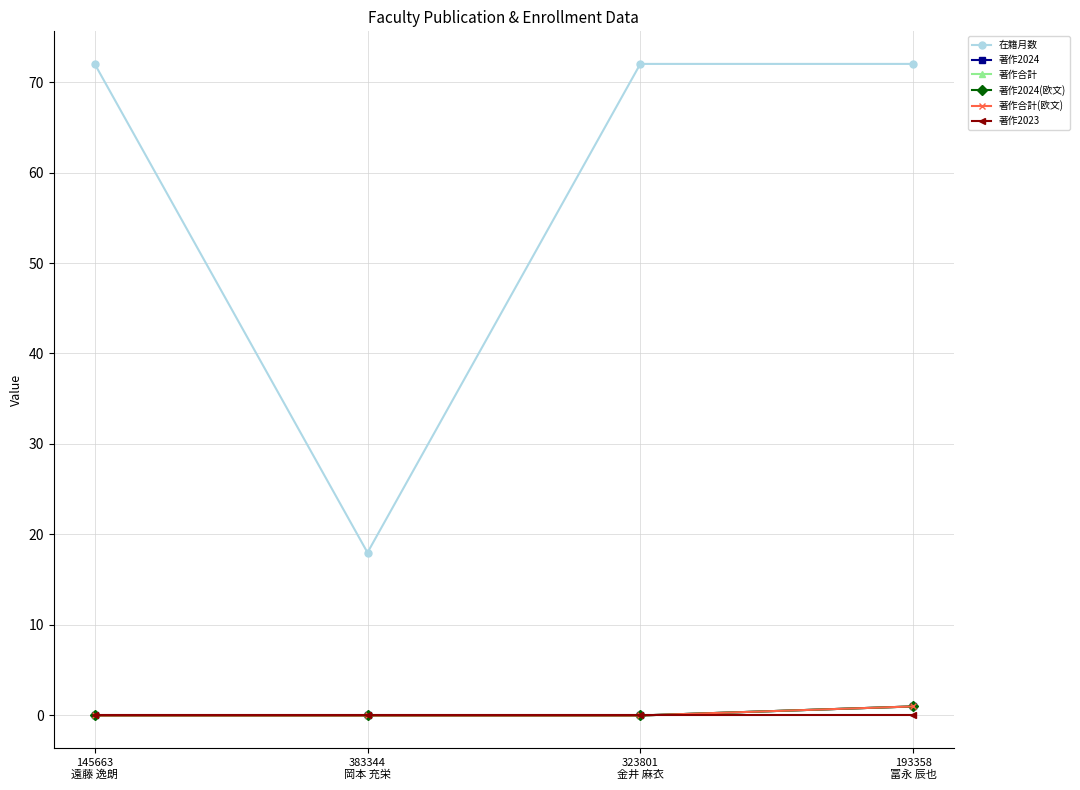

Is it true that 著作2024 equals 0 at 383344
岡本 充栄?

True